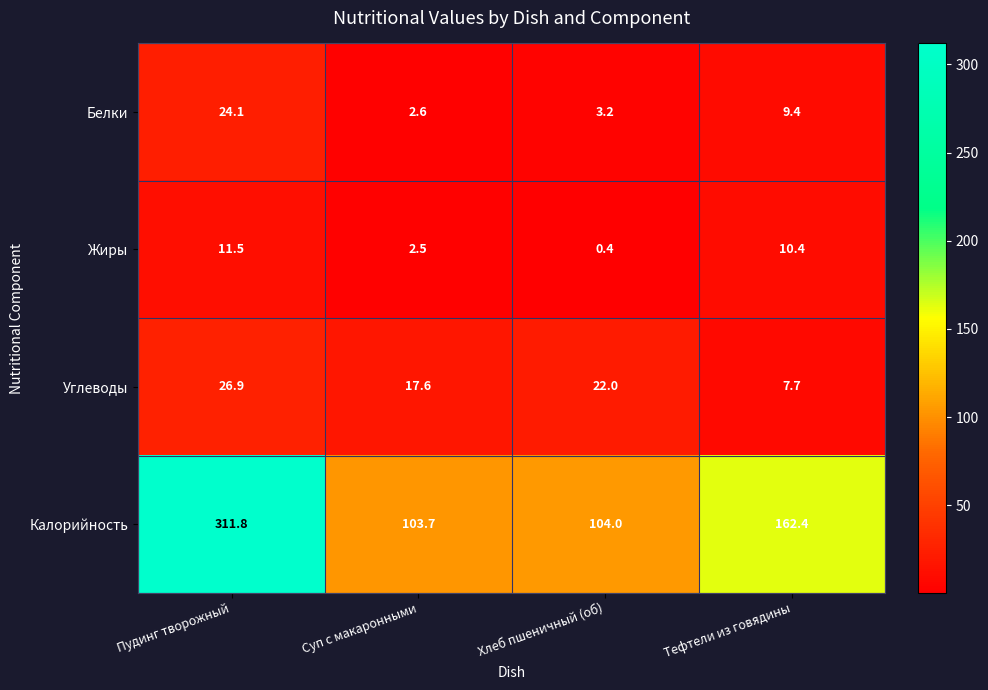

Reading left to right, transcribe all the data shown in this chart.

Белки: 24.1	2.6	3.2	9.4
Жиры: 11.5	2.5	0.4	10.4
Углеводы: 26.9	17.6	22.0	7.7
Калорийность: 311.8	103.7	104.0	162.4